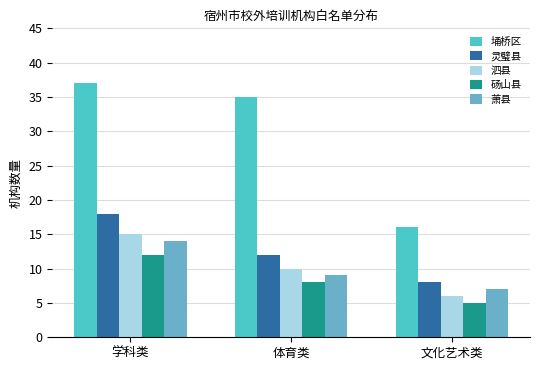

Reading left to right, transcribe all the data shown in this chart.

埇桥区: 学科类=37	体育类=35	文化艺术类=16
灵璧县: 学科类=18	体育类=12	文化艺术类=8
泗县: 学科类=15	体育类=10	文化艺术类=6
砀山县: 学科类=12	体育类=8	文化艺术类=5
萧县: 学科类=14	体育类=9	文化艺术类=7